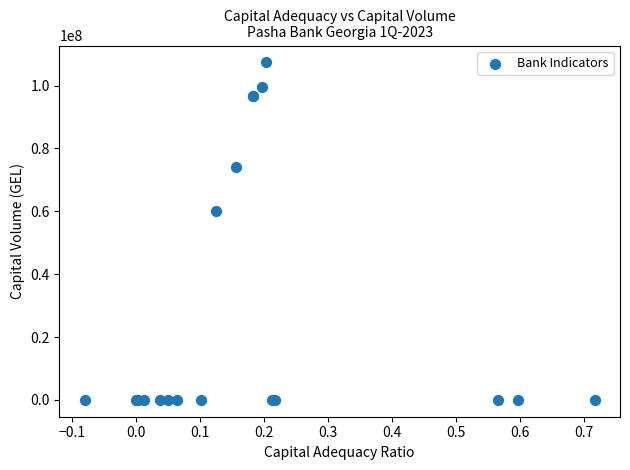

What Y value in the scatter plot is closest to 53695443?

60156768.1